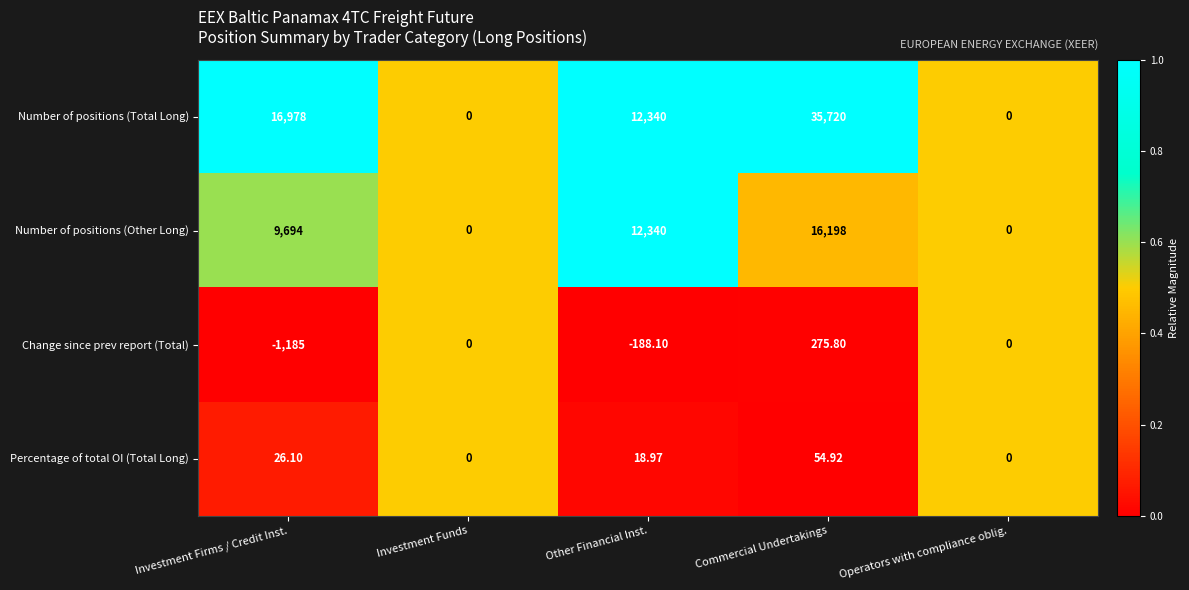

What is the total value across all series at Other Financial Inst.?

24510.9